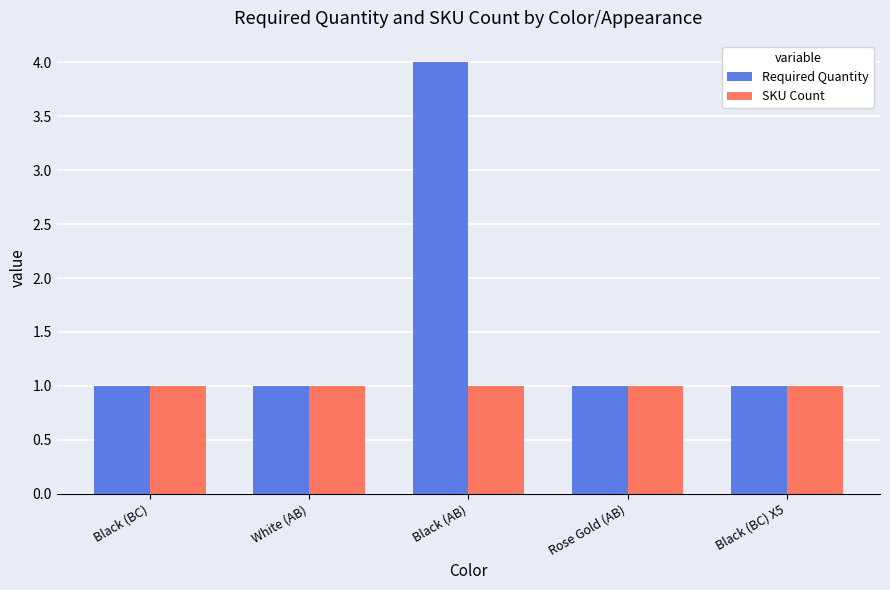

Which series has the largest range (max minus min)?

Required Quantity